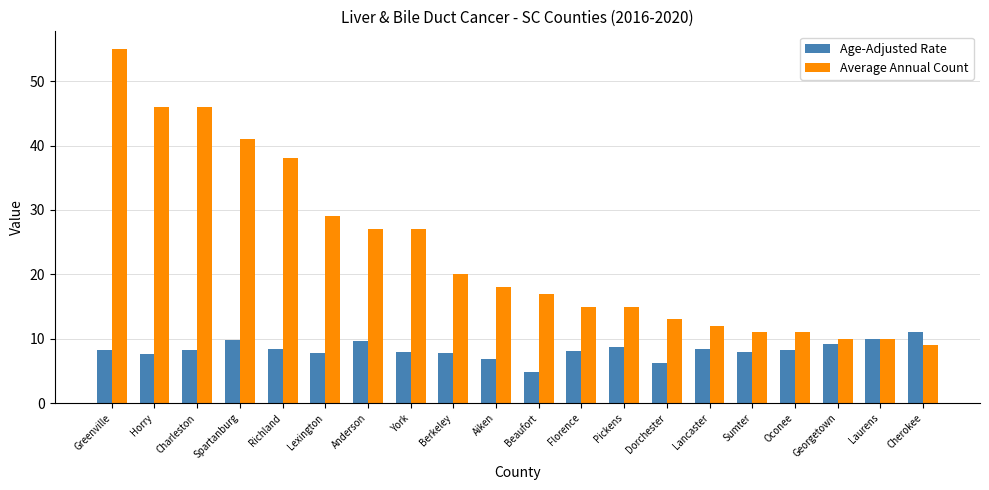

How many groups of bars are there?

20